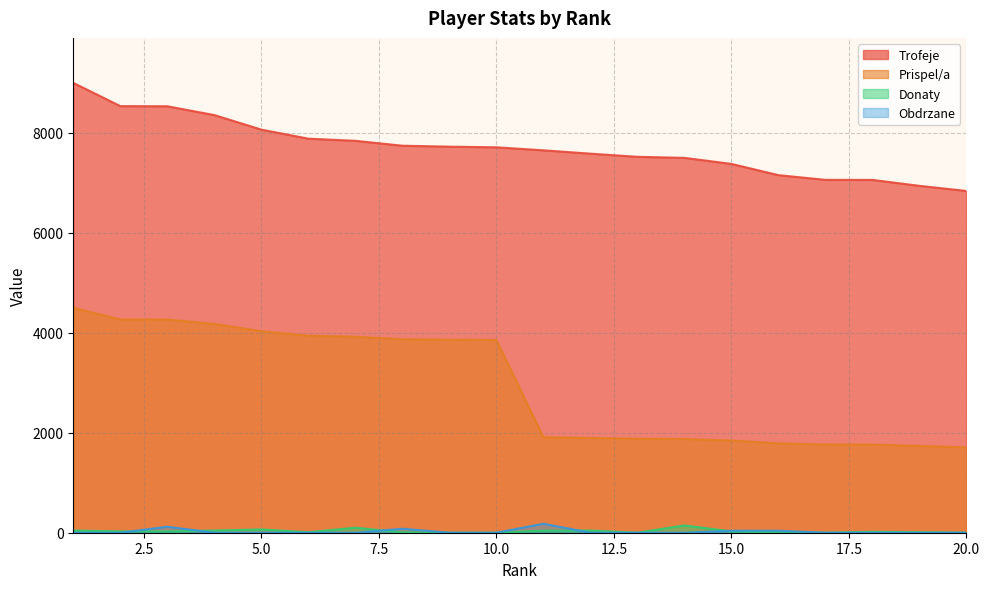

What is the average value of the Obdrzane series?

23